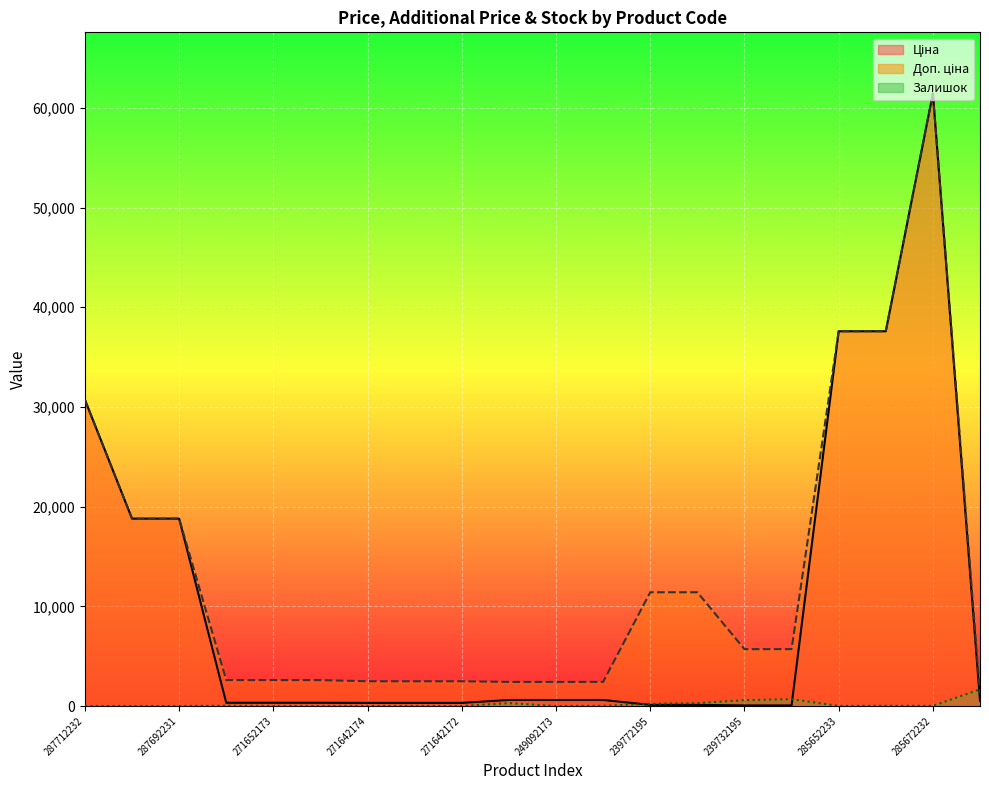

List the series in order of their peak value, lowest first.

Залишок, Ціна, Доп. ціна